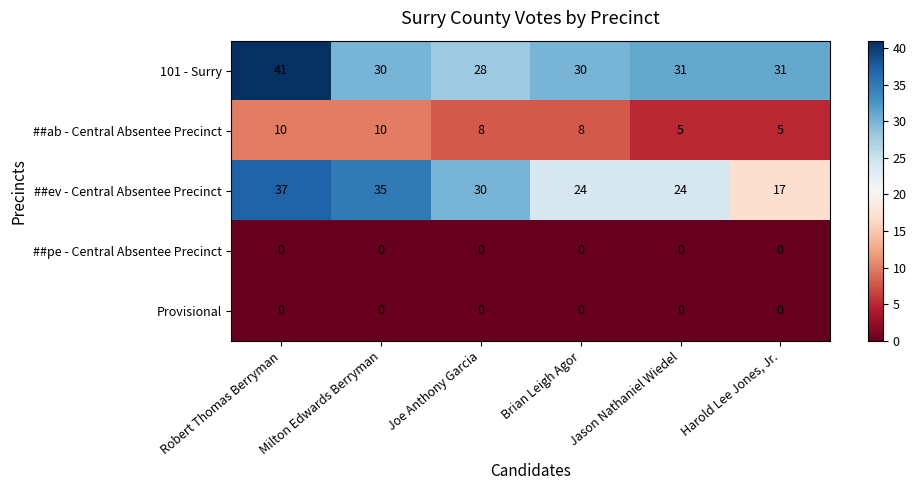

What is the difference between the ##ev - Central Absentee Precinct values at Harold Lee Jones, Jr. and Joe Anthony Garcia?

13